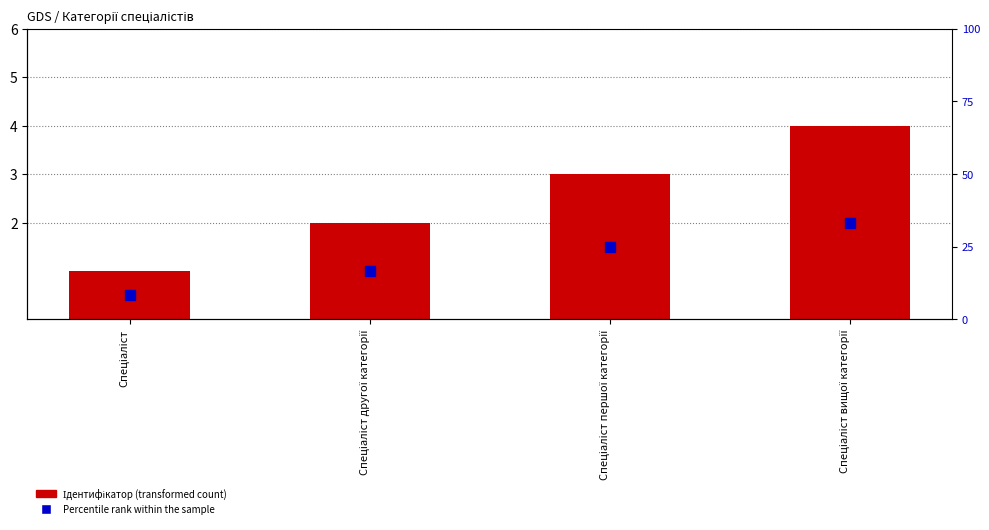

At which label is the value closest to 2?

Спеціаліст другої категорії